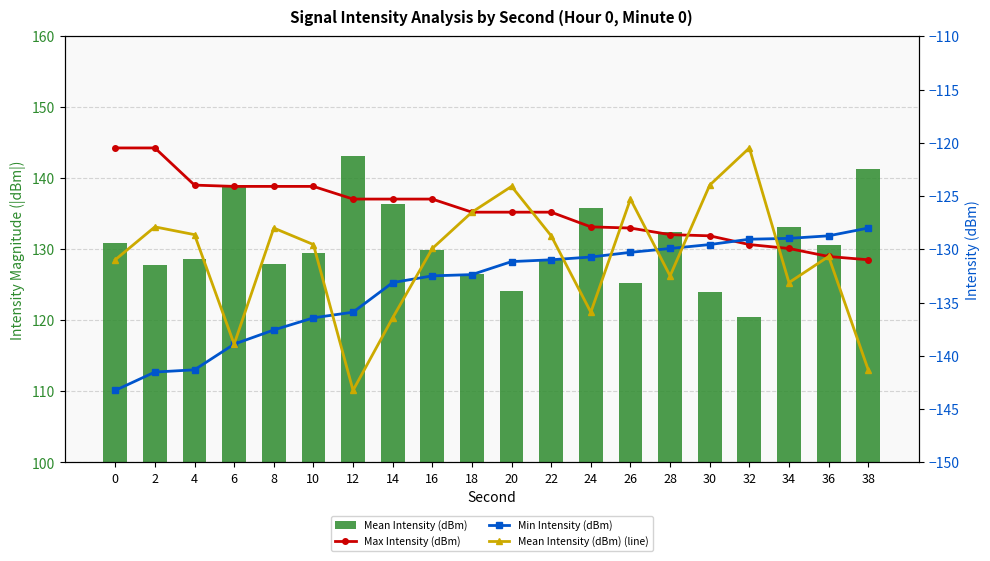

True or false: Min Intensity (dBm) has a value of -129.0 at 32.

True